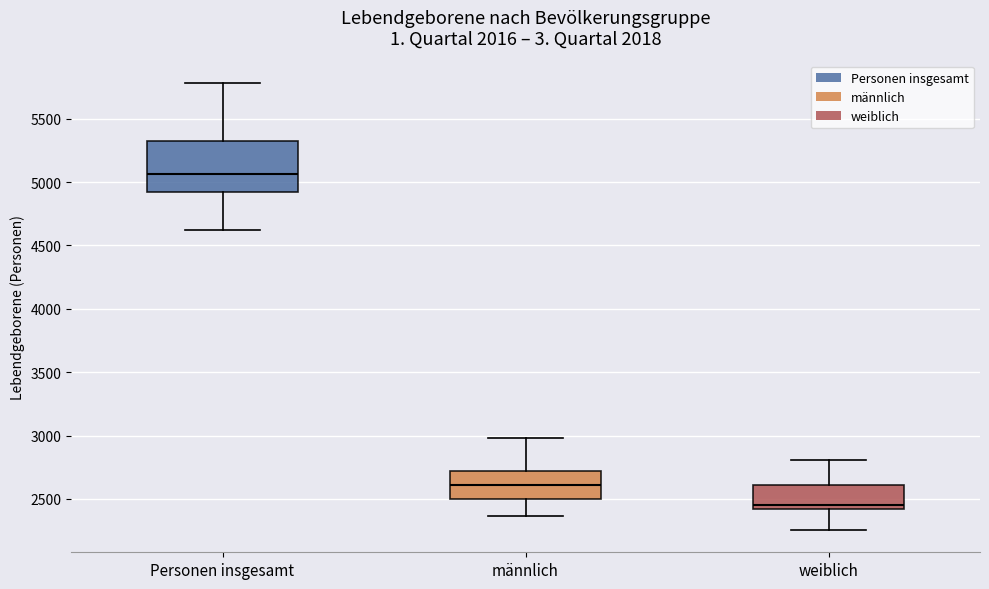

Reading left to right, transcribe this box plot: for each box, give where its median line is, the range the box spans, and where its two whiskers end, as read against the y-axis. The values are not printed on the chart, so give them approximately, as read against the axis.

Personen insgesamt: median 5050, box 4900 to 5300, whiskers 4600 to 5800
männlich: median 2600, box 2500 to 2700, whiskers 2350 to 3000
weiblich: median 2450, box 2400 to 2600, whiskers 2250 to 2800